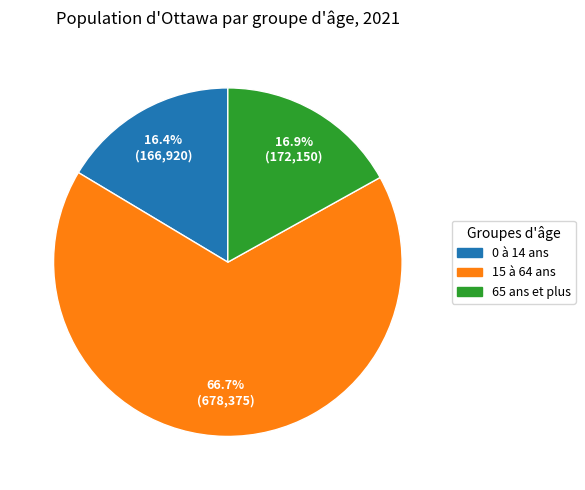

Do 15 à 64 ans and 65 ans et plus together represent more than half of the pie?

Yes